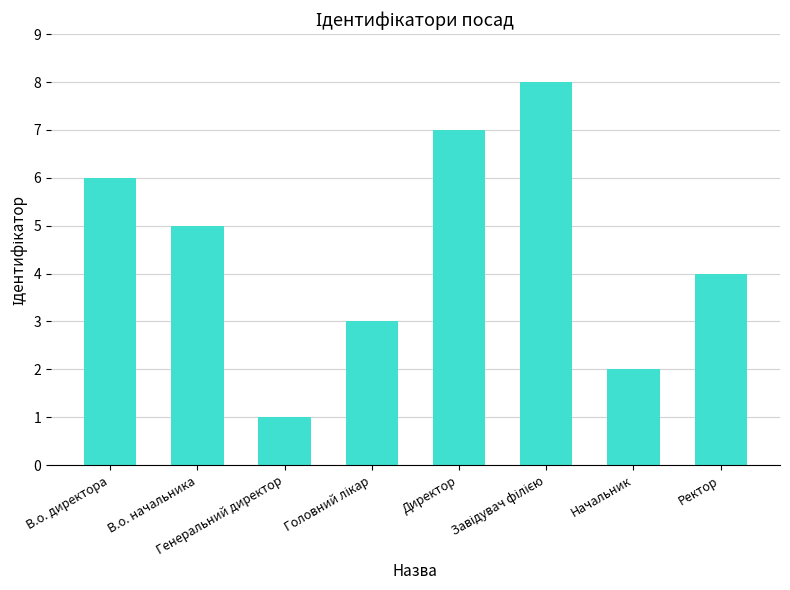

Where is the data nearest to the value 4?

Ректор